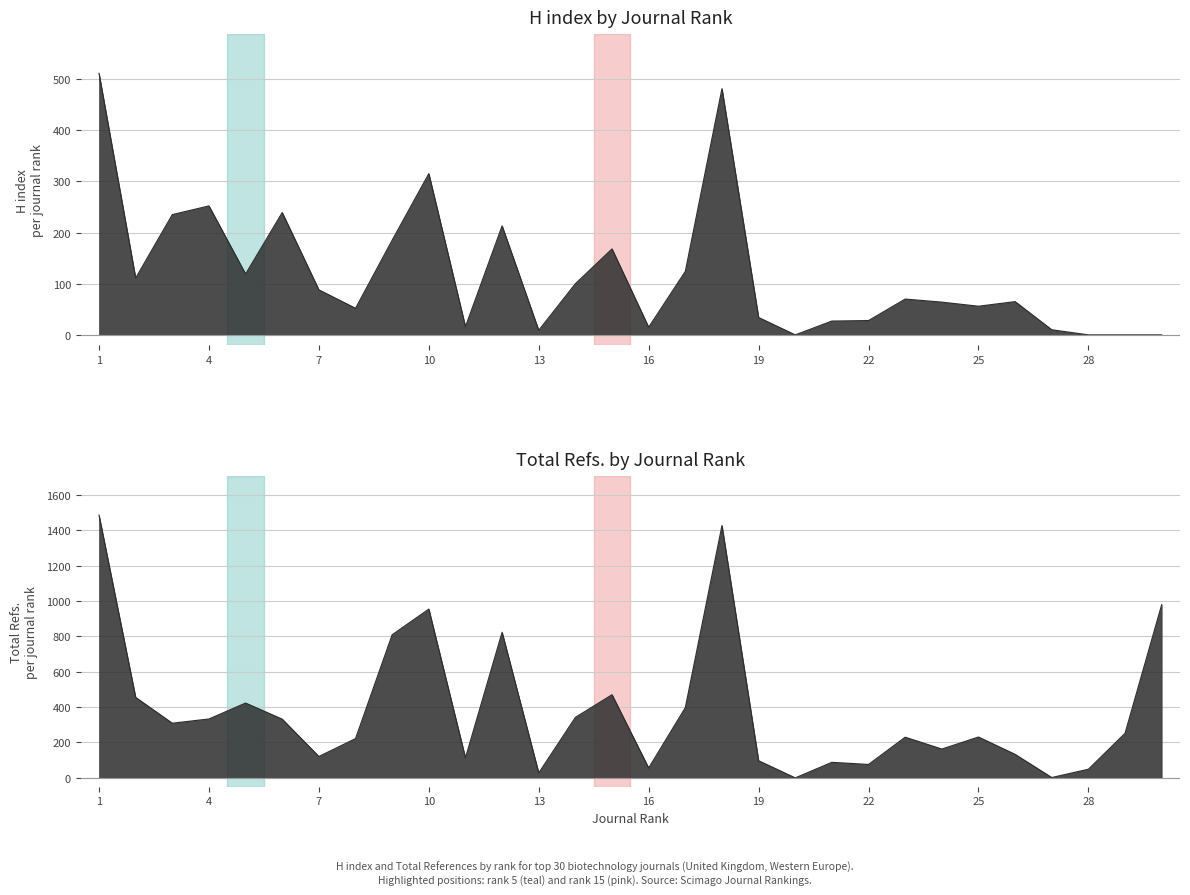

Between 15 and 17, which is larger?

15